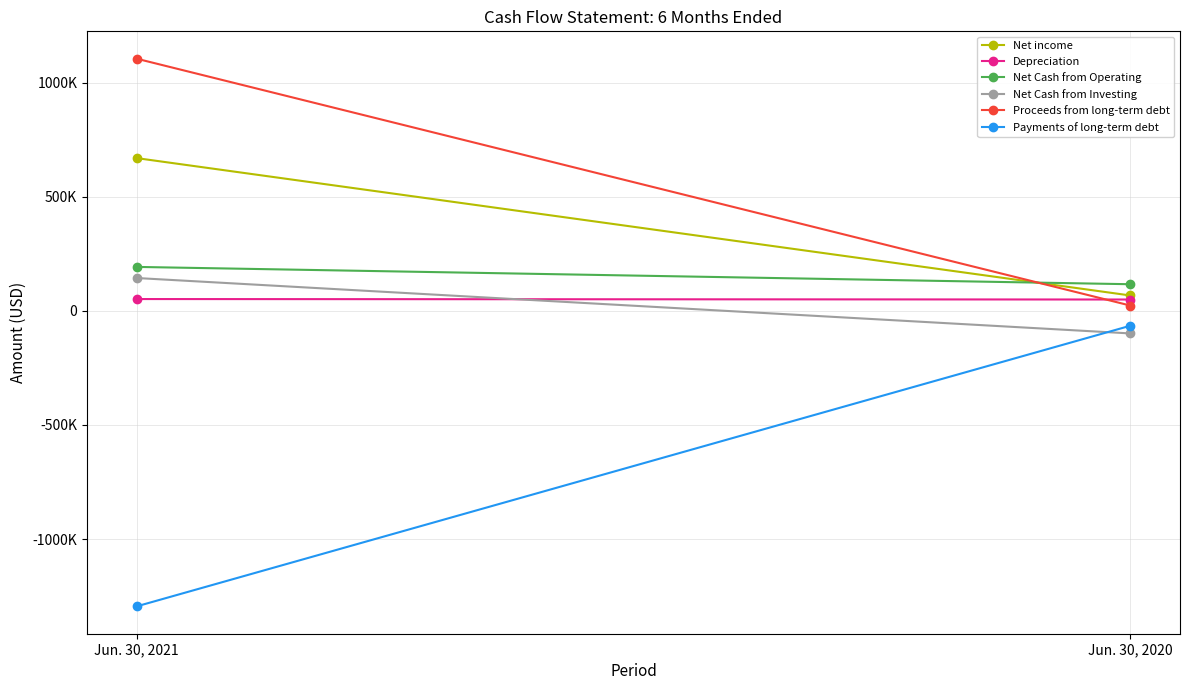

What are all the series names shown in the legend?

Net income, Depreciation, Net Cash from Operating, Net Cash from Investing, Proceeds from long-term debt, Payments of long-term debt